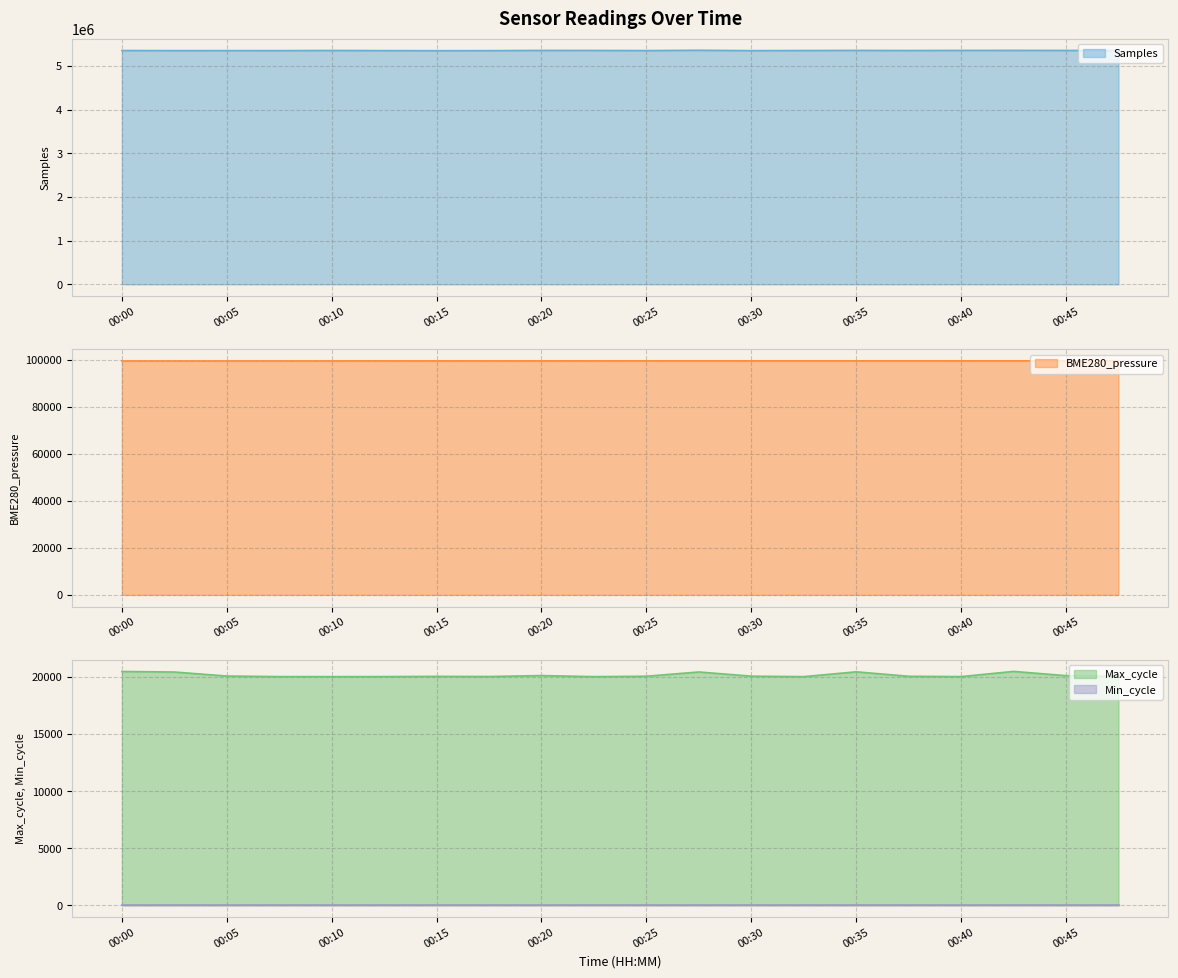

At which category is the sum across all series the highest?

11